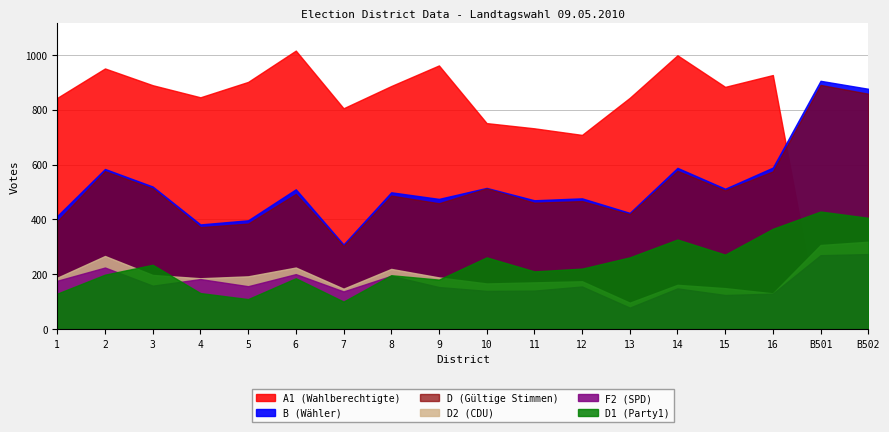

True or false: B has a value of 355 at 16.

False